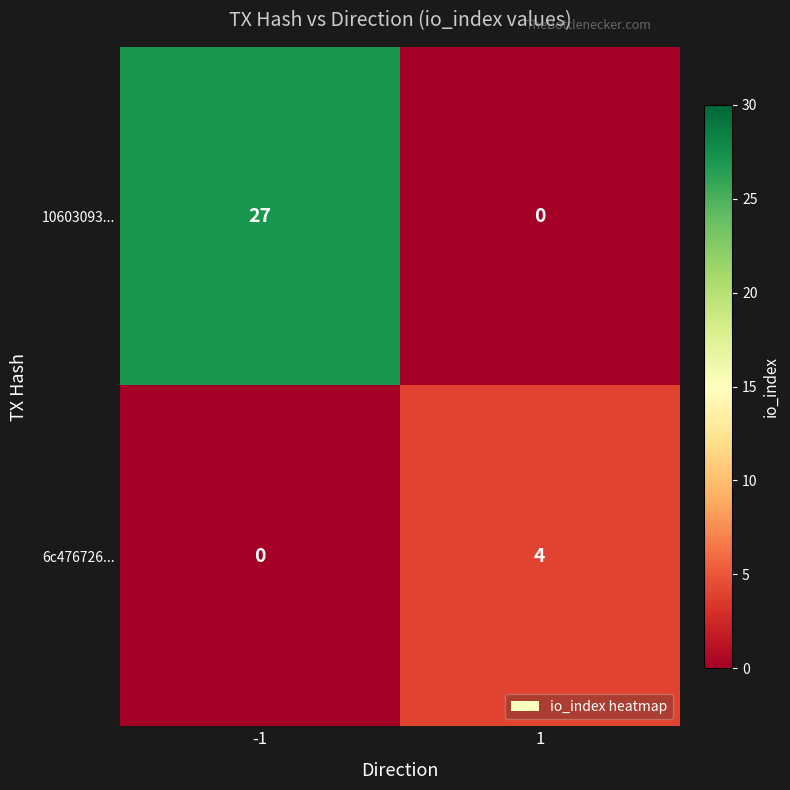

What is the maximum value shown in the chart?

27